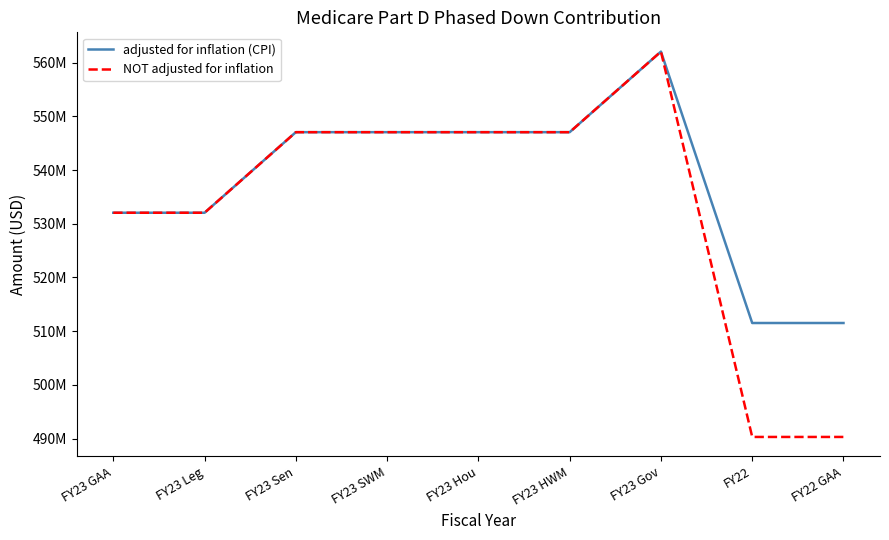

Does the chart have visible grid lines?

No